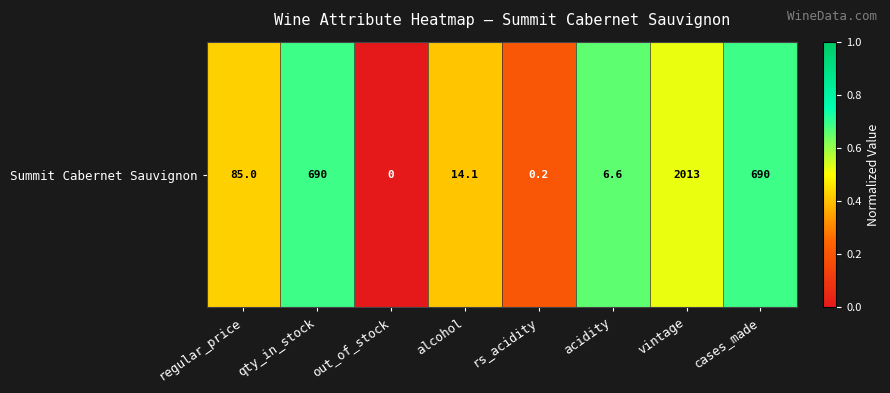

Rank the categories by value from highest to lowest.

qty_in_stock, cases_made, acidity, vintage, regular_price, alcohol, rs_acidity, out_of_stock